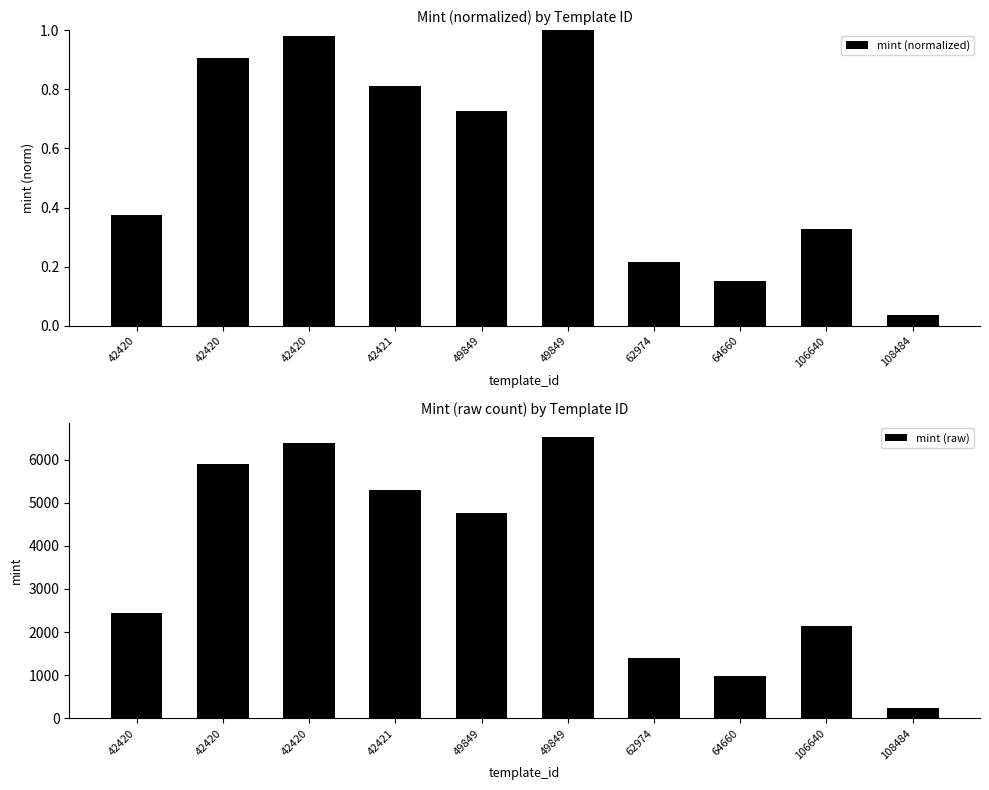

At which label does mint (raw) first exceed 4754?

42420